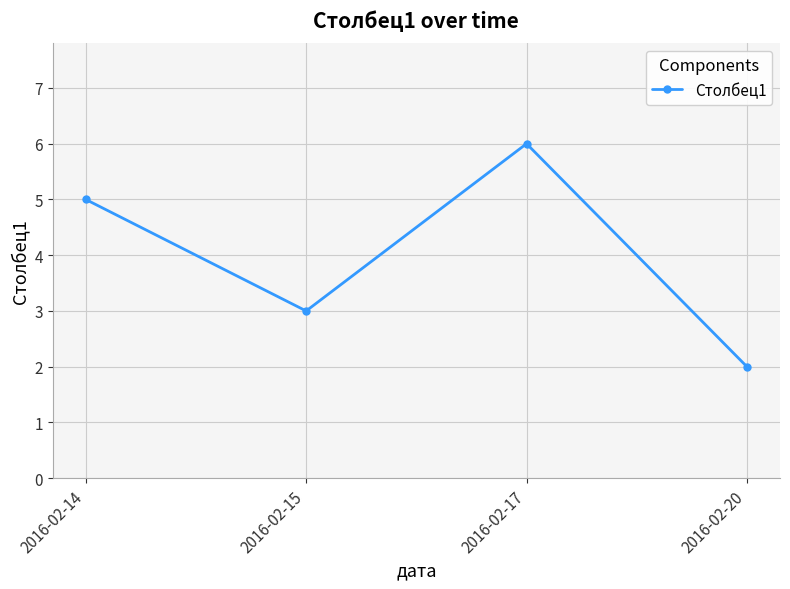

What is the difference between the second highest and minimum values?

3